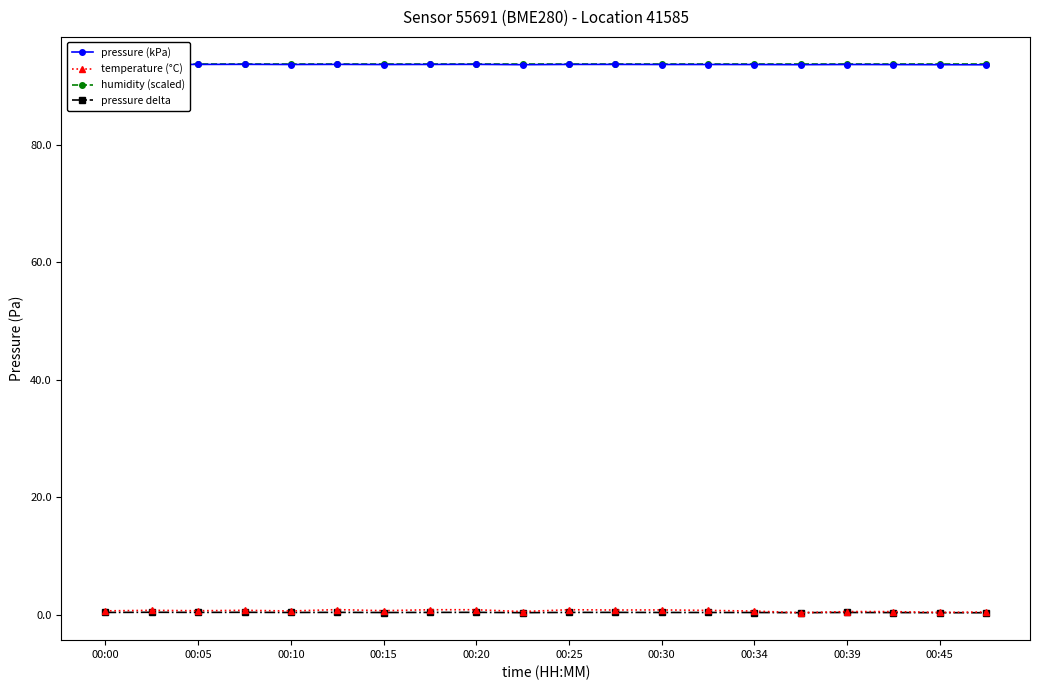

How many interior local peaks does the temperature (°C) series have?

6